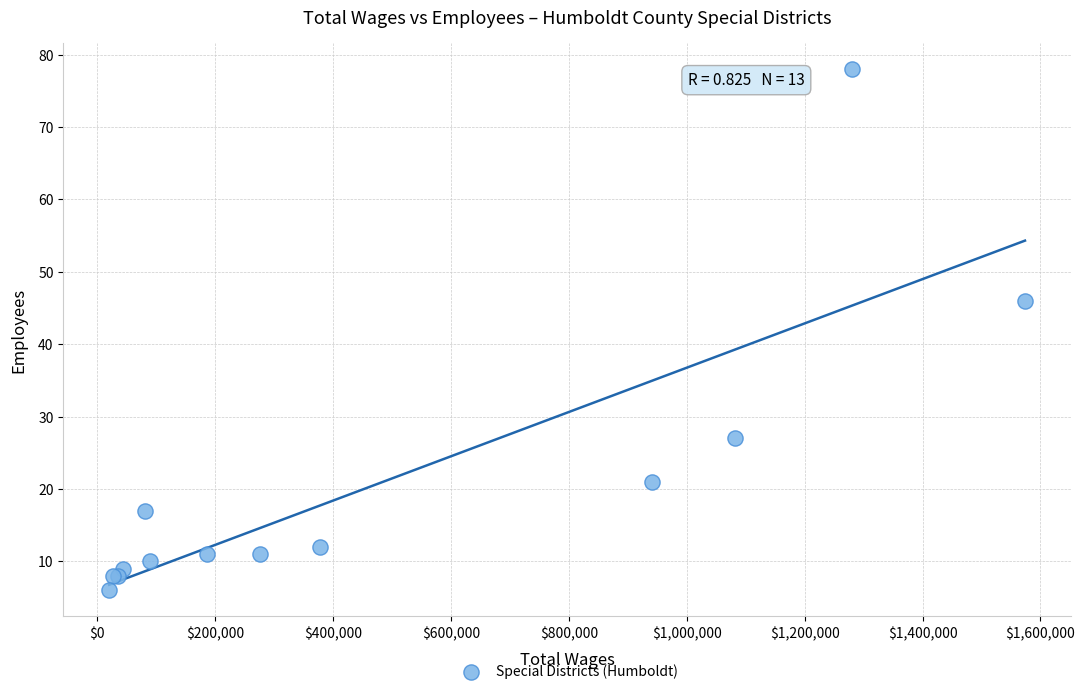

What Y value in the scatter plot is closest to 42?

46